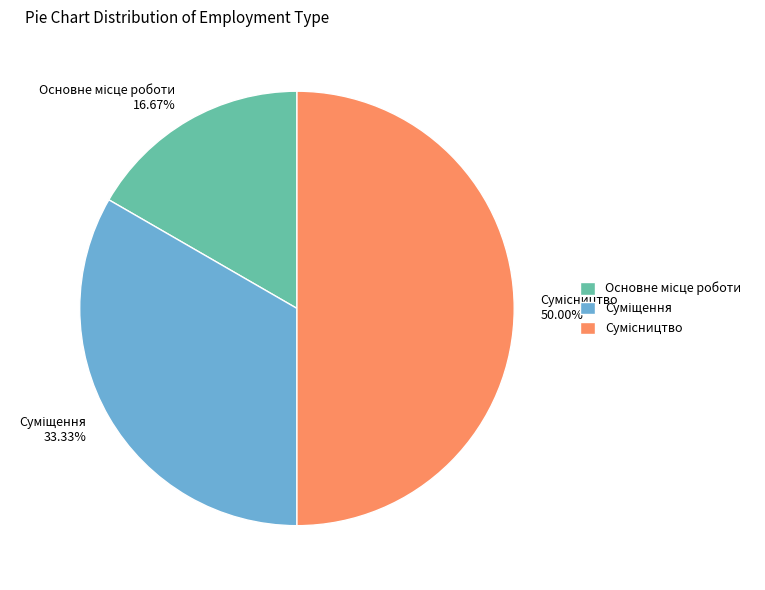

Which slice is the largest?

Сумісництво